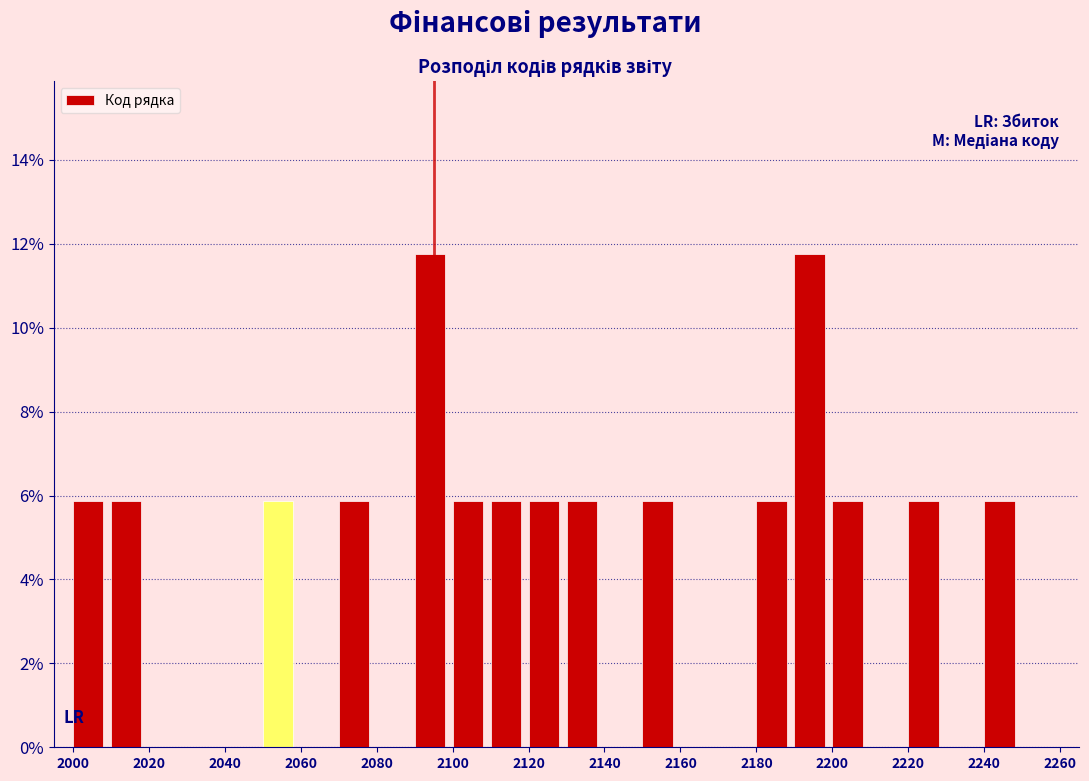

What is the height of the bar covering 2200 to 2210 on the x-axis? The values are not printed on the chart, so give them approximately, as read against the axis.

5.8